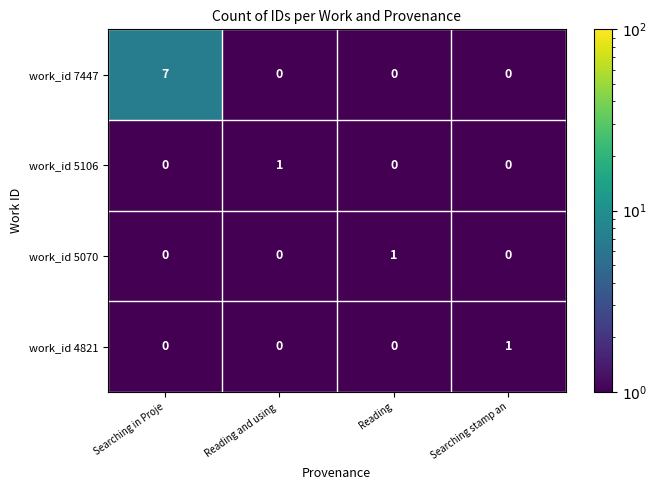

At which category is the sum across all series the highest?

Searching in Proje